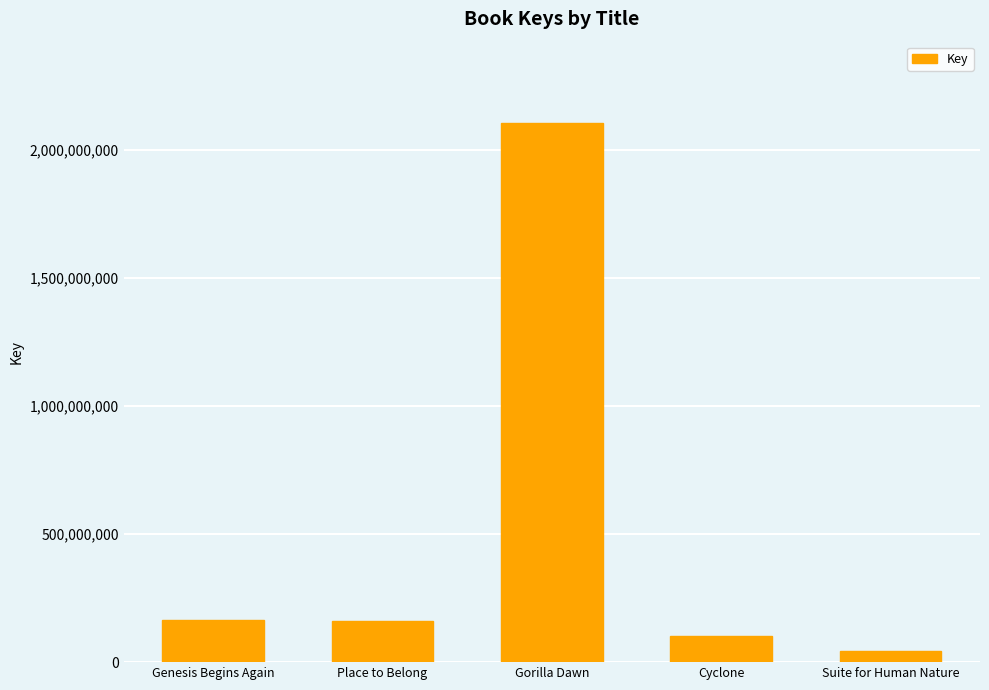

Where does the data first go above 161688834?

Genesis Begins Again